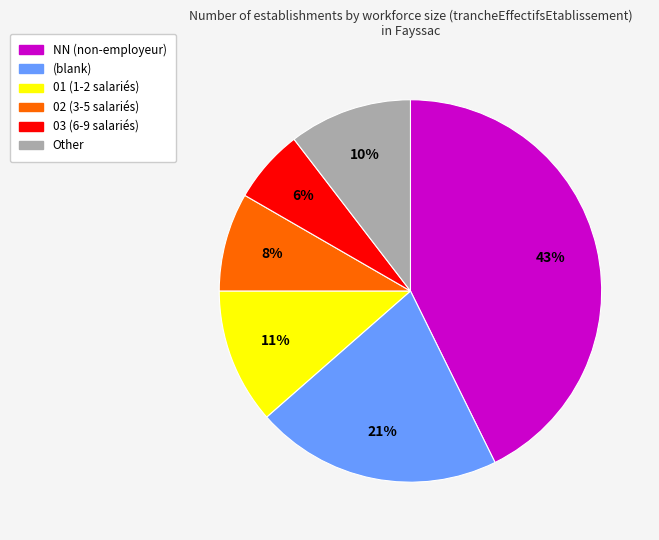

To the nearest percent, what is the average slice percentage?

17%